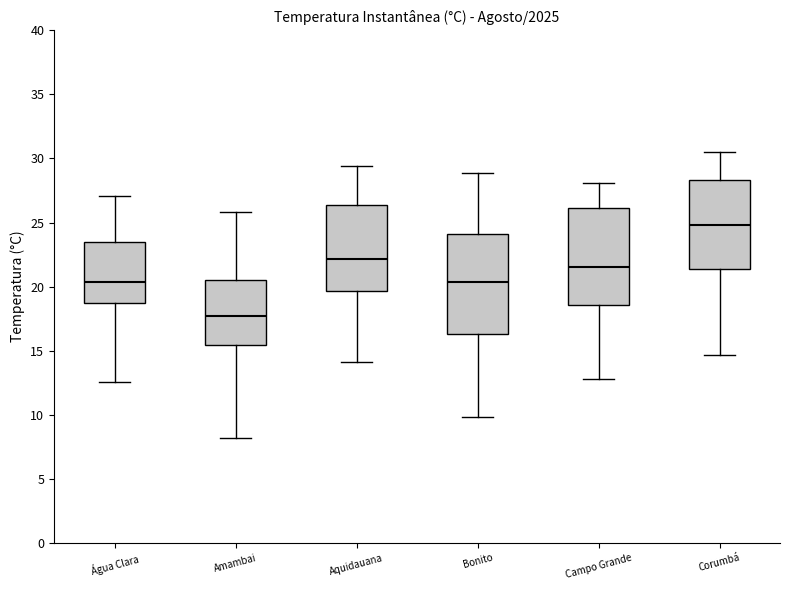

Reading left to right, read every box against the y-axis: the position of its median line, the range the box covers, and the ends of its whiskers. The values are not printed on the chart, so give them approximately, as read against the axis.

Água Clara: median 20.5, box 19.0 to 23.5, whiskers 12.5 to 27.0
Amambai: median 17.5, box 15.5 to 20.5, whiskers 8.0 to 26.0
Aquidauana: median 22.0, box 19.5 to 26.5, whiskers 14.0 to 29.5
Bonito: median 20.5, box 16.5 to 24.0, whiskers 10.0 to 29.0
Campo Grande: median 21.5, box 18.5 to 26.0, whiskers 13.0 to 28.0
Corumbá: median 25.0, box 21.5 to 28.5, whiskers 14.5 to 30.5